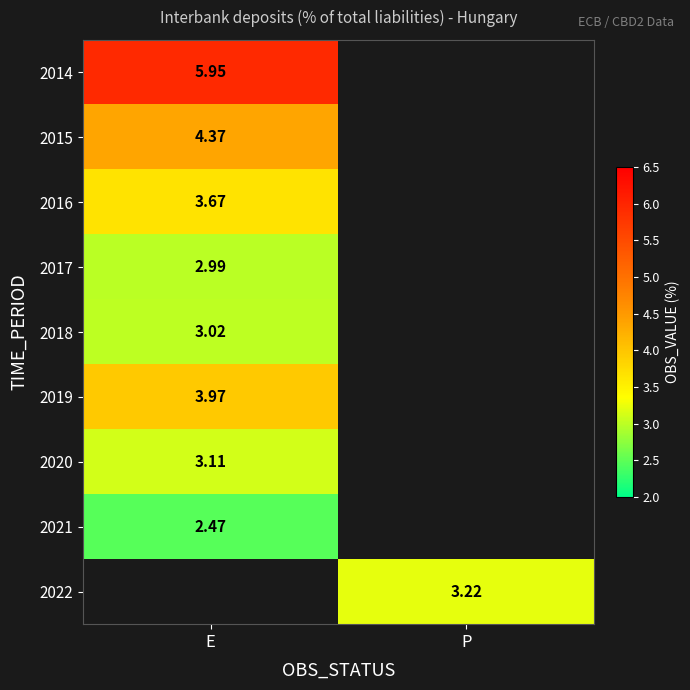

Is the value of 2019 at E greater than the value of 2017 at E?

Yes